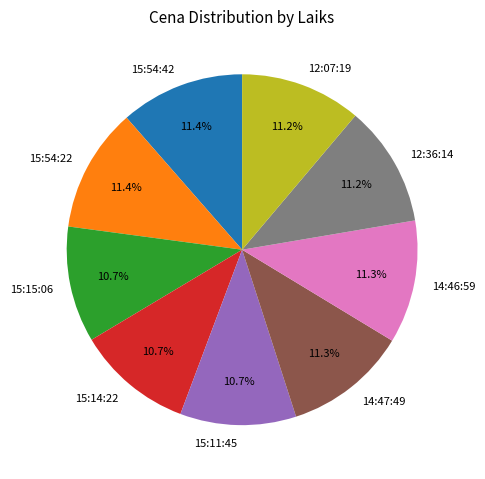

Does 15:11:45 represent more than half of the total?

No